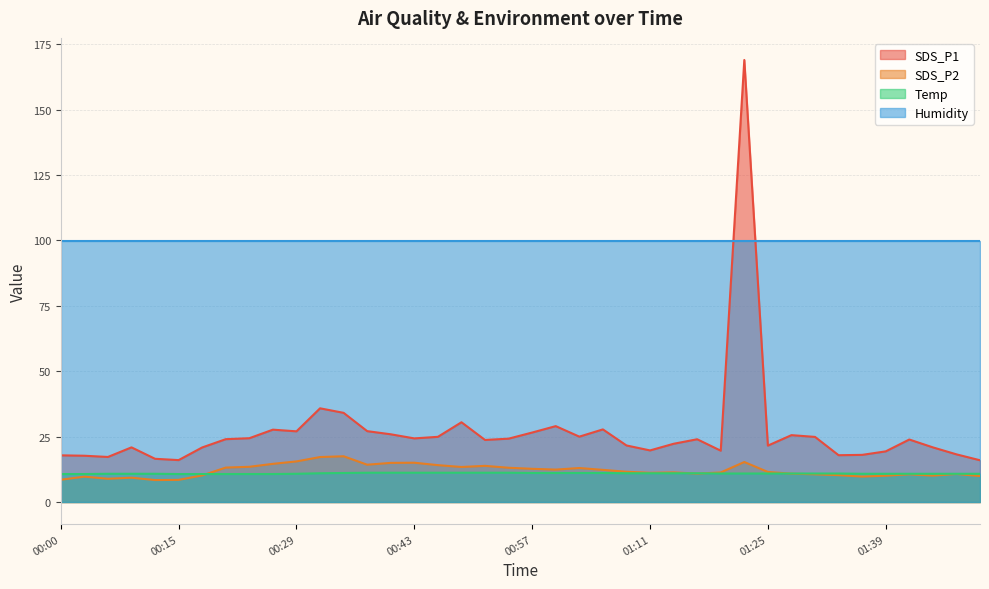

Rank the categories by Temp value from highest to lowest.

00:37, 00:40, 00:43, 00:45, 00:48, 00:51, 00:54, 00:34, 00:57, 00:59, 01:02, 01:05, 00:31, 01:08, 01:11, 01:13, 01:16, 01:19, 01:22, 01:25, 01:28, 01:30, 01:33, 00:06, 00:09, 00:12, 00:29, 01:36, 01:39, 01:41, 01:44, 01:47, 01:50, 00:00, 00:03, 00:15, 00:17, 00:20, 00:23, 00:26